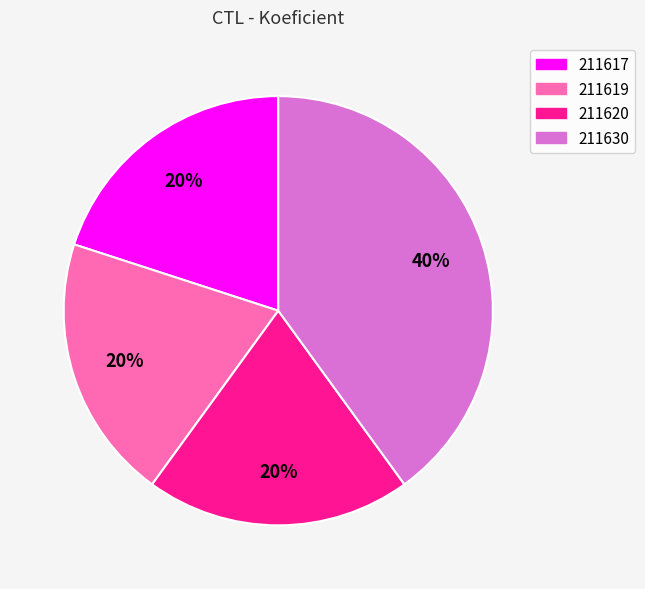

Is it true that 211619 is 20% of the pie?

True